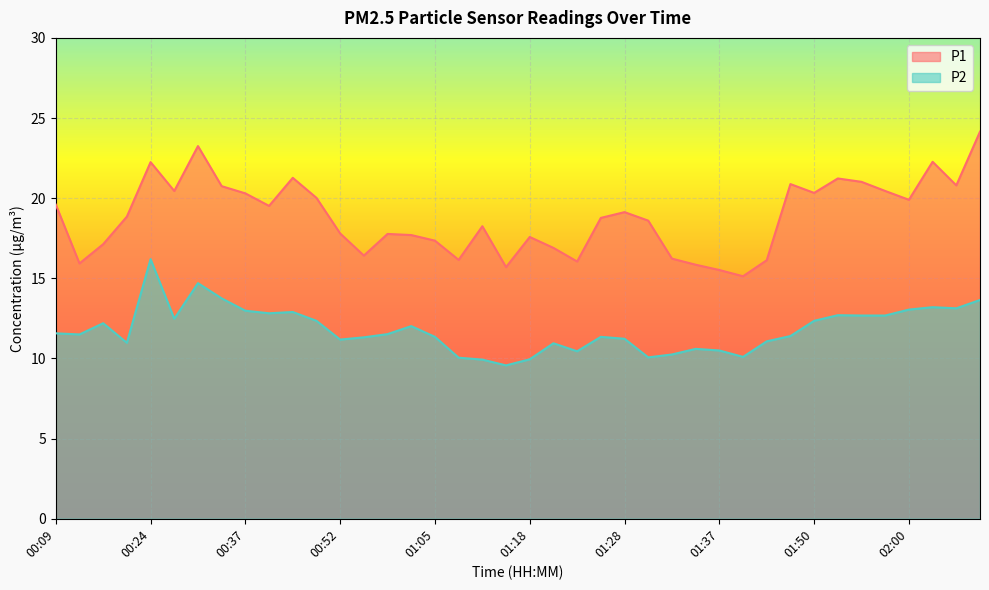

Which has a higher value, 01:57 or 01:20?

01:57